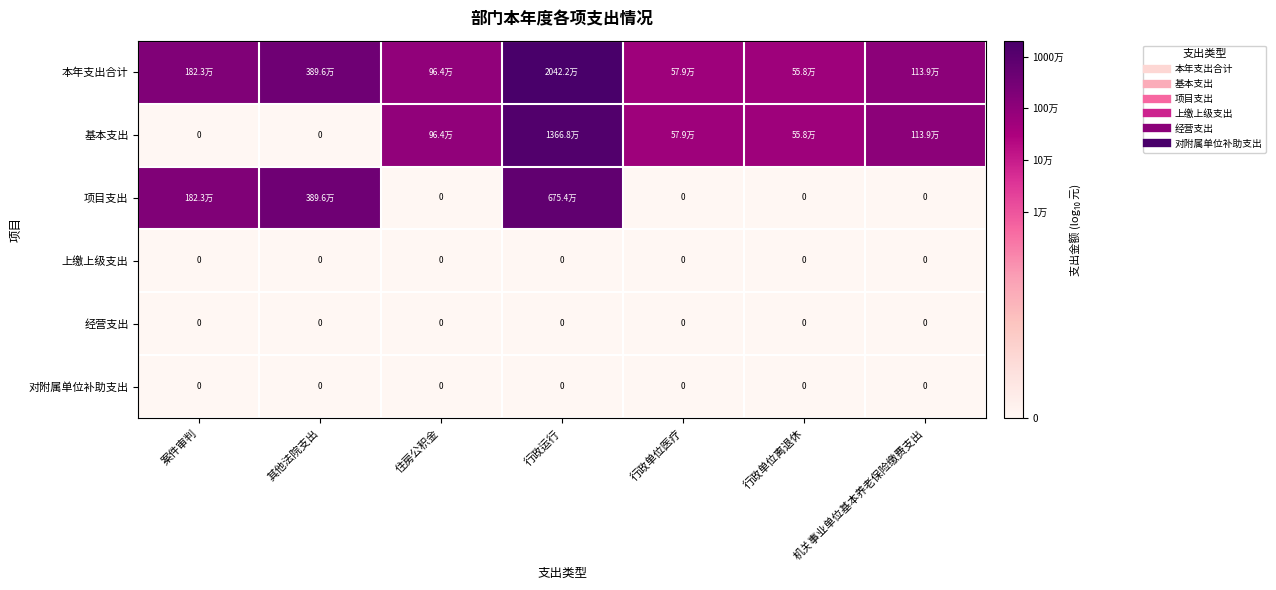

Which category has the highest value in the 对附属单位补助支出 series?

案件审判